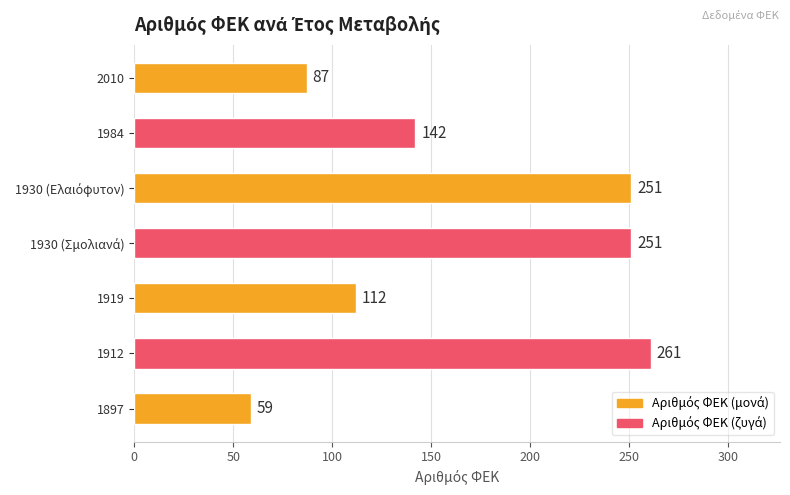

How many data points are less than 142?

3